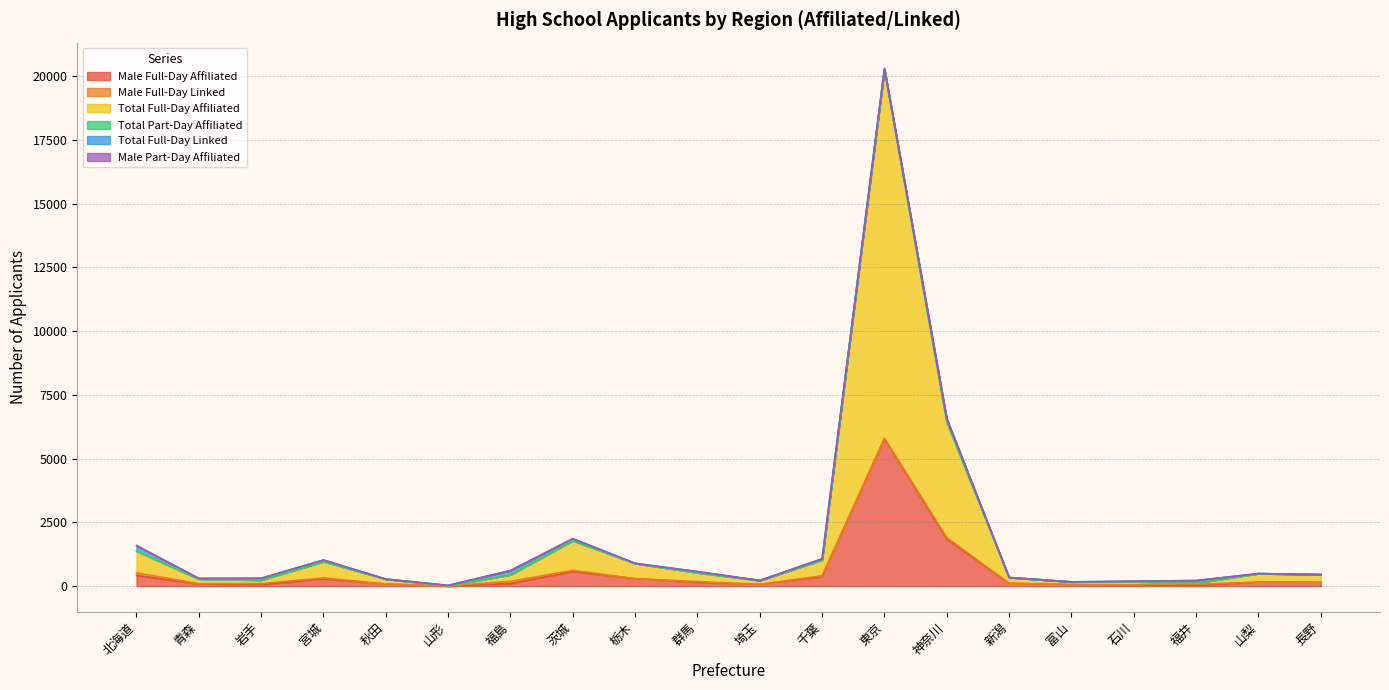

At which category does Male Full-Day Linked reach its first local peak?

宮城